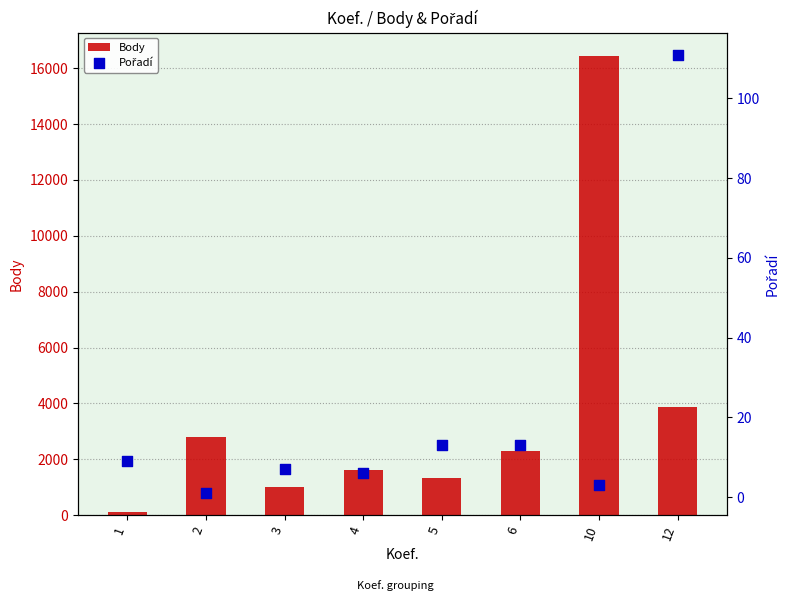

Which series reaches the minimum Y coordinate?

Pořadí